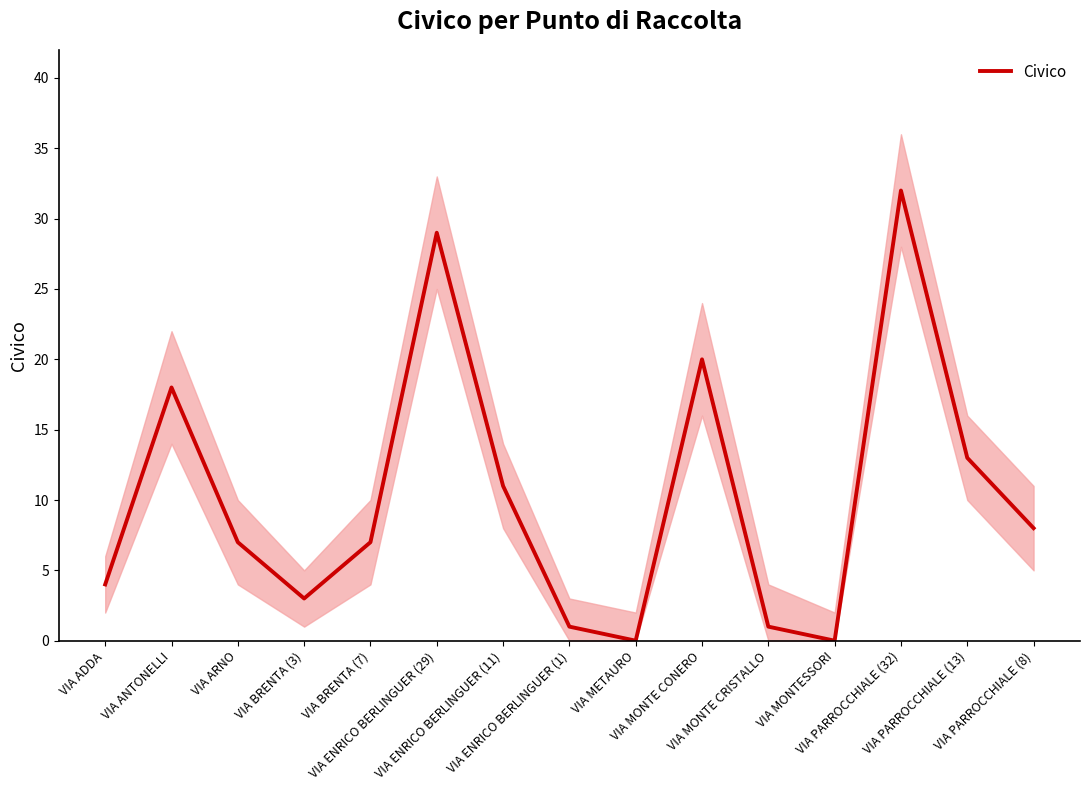

Which has a higher value, VIA BRENTA (7) or VIA PARROCCHIALE (32)?

VIA PARROCCHIALE (32)